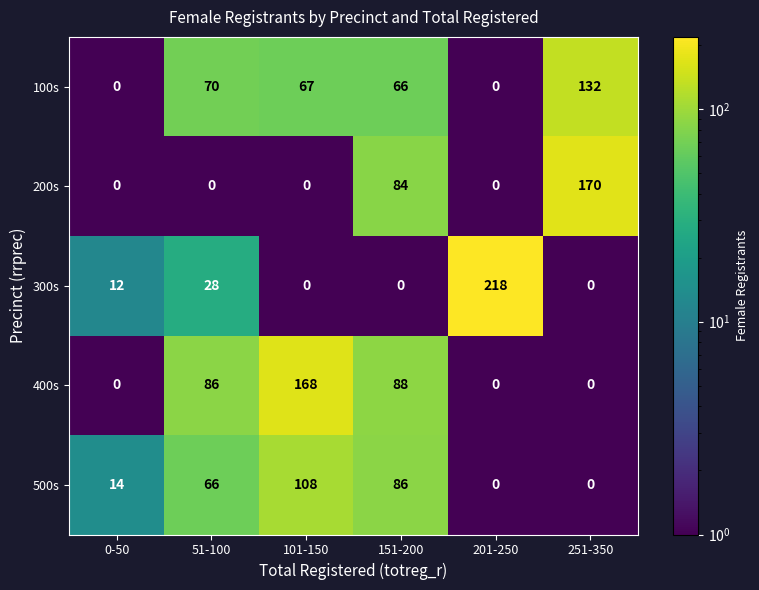

The 100s series shows -72 at 0-50. True or false?

False